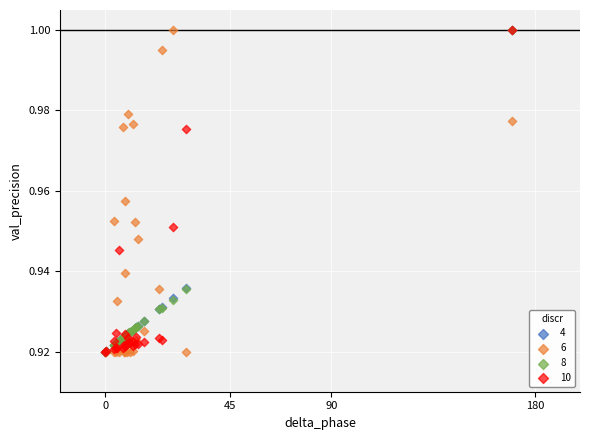

What are all the series names shown in the legend?

4, 6, 8, 10